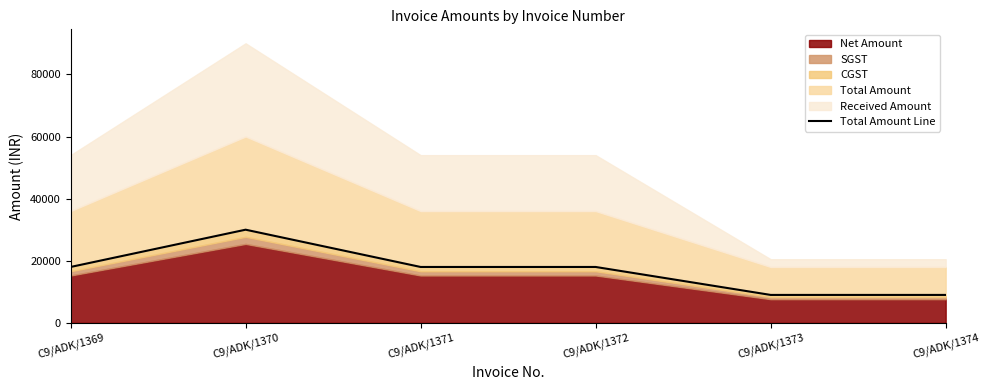

How many lines are shown in the chart?

1